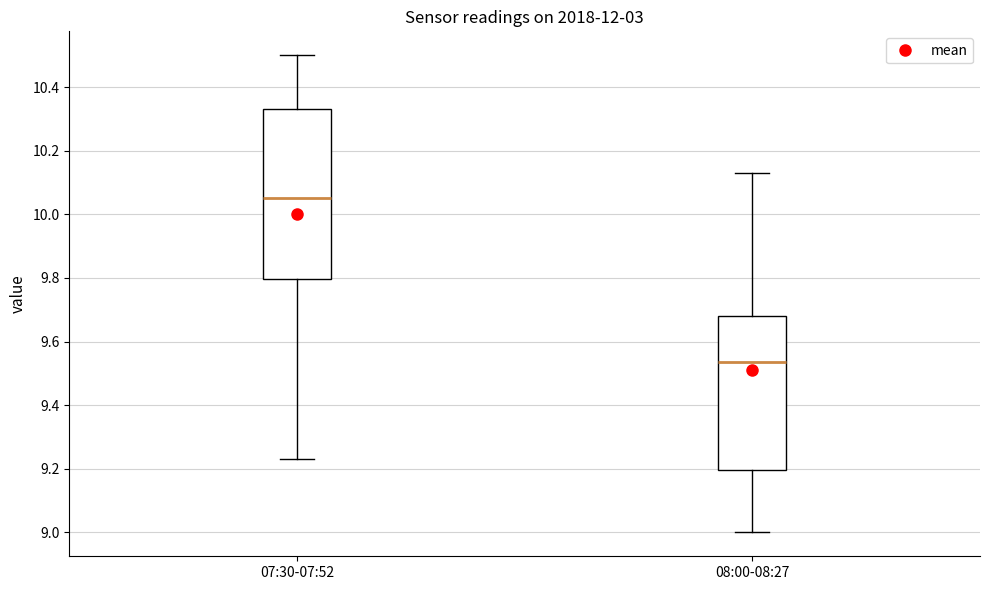

Which box's median line is the lowest?

08:00-08:27